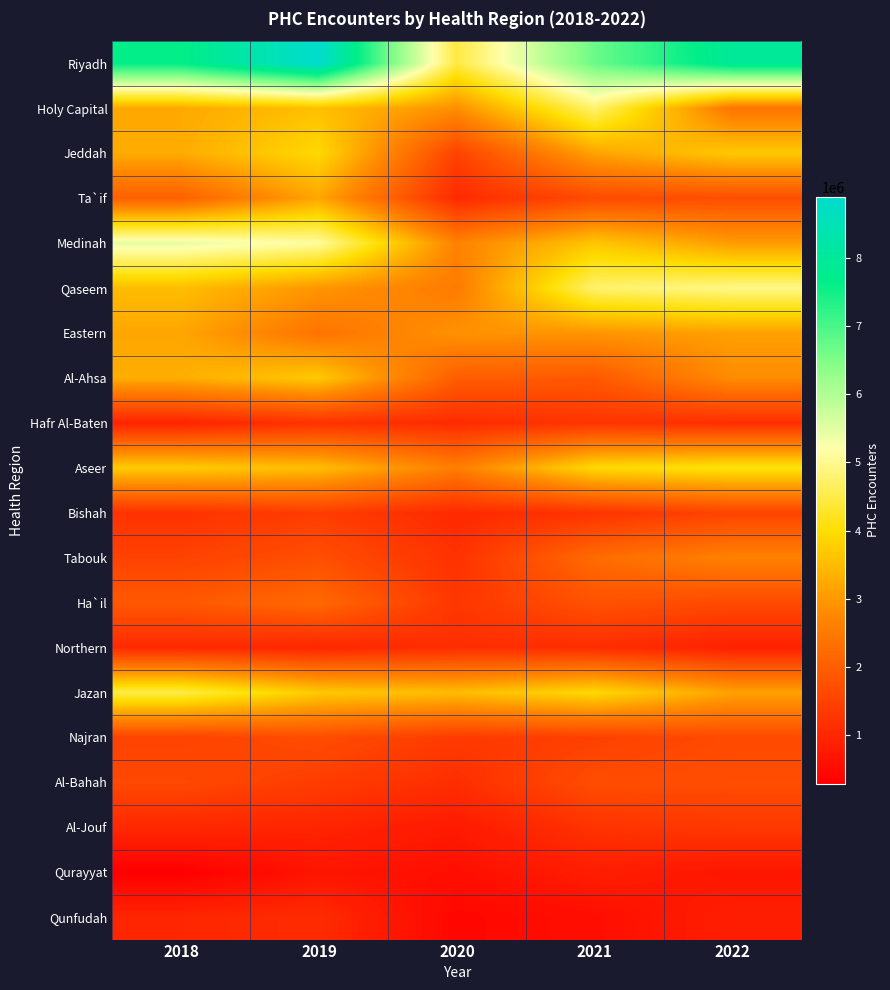

How many series are shown in this chart?

20